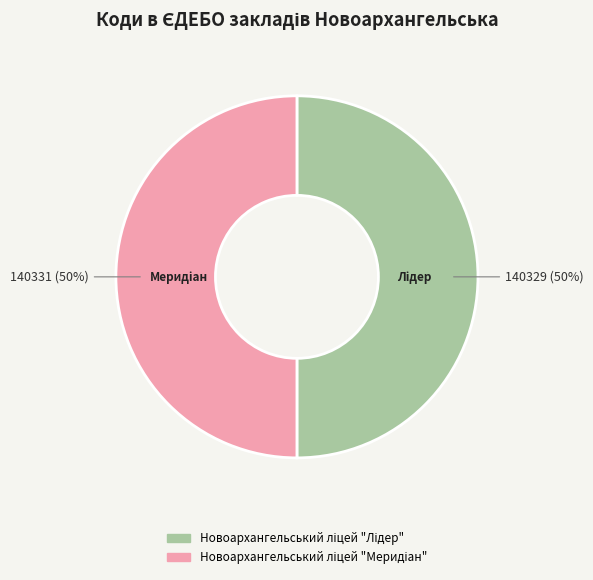

How many slices are in this pie chart?

2